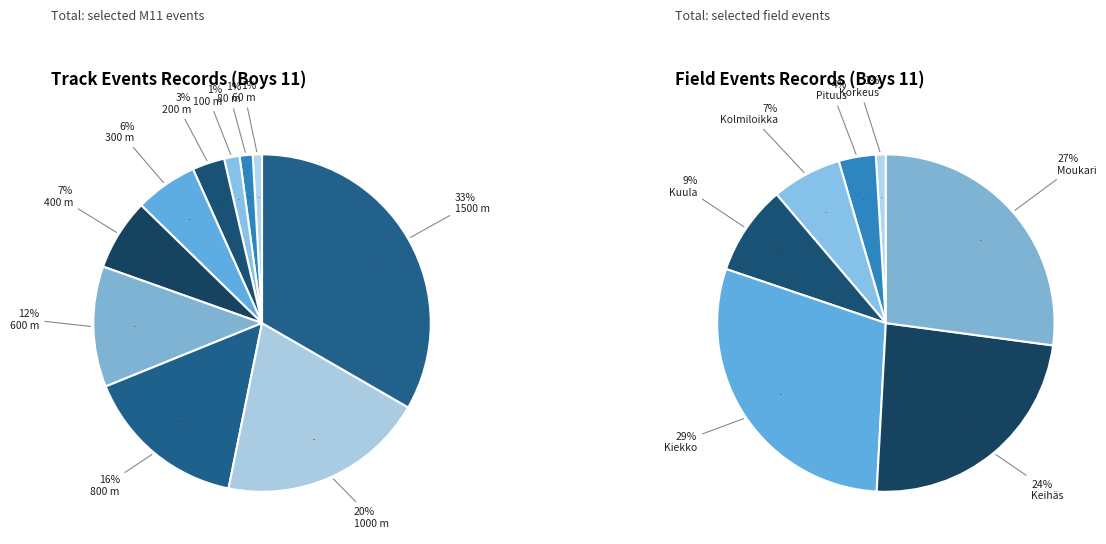

To the nearest percent, what percentage of the pie is 60 m?

1%